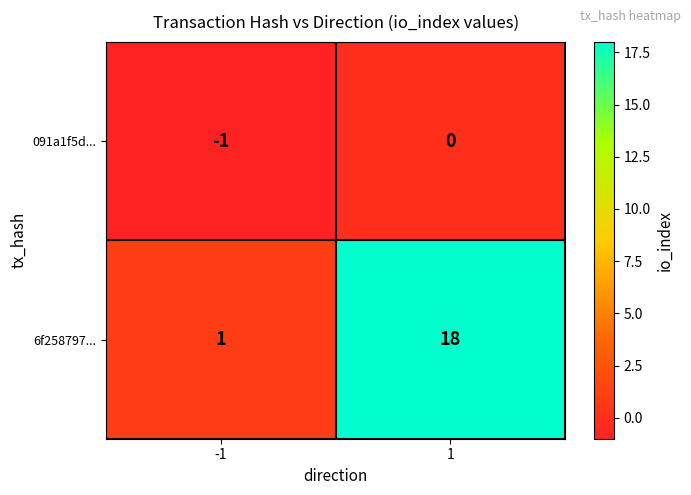

The 6f258797... series shows 1 at -1. True or false?

True